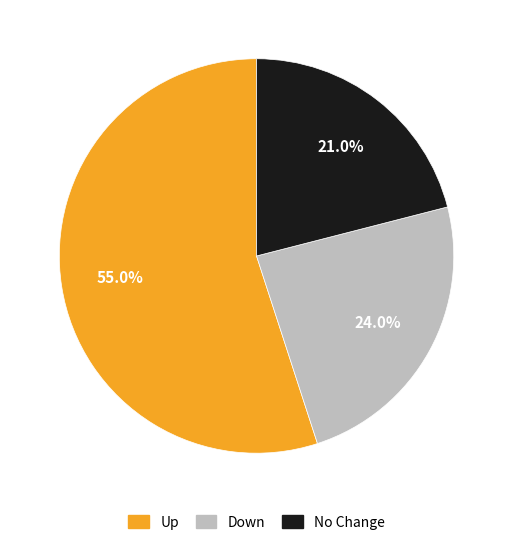

To the nearest percent, what is the difference between the largest and smallest slice percentages?

34%